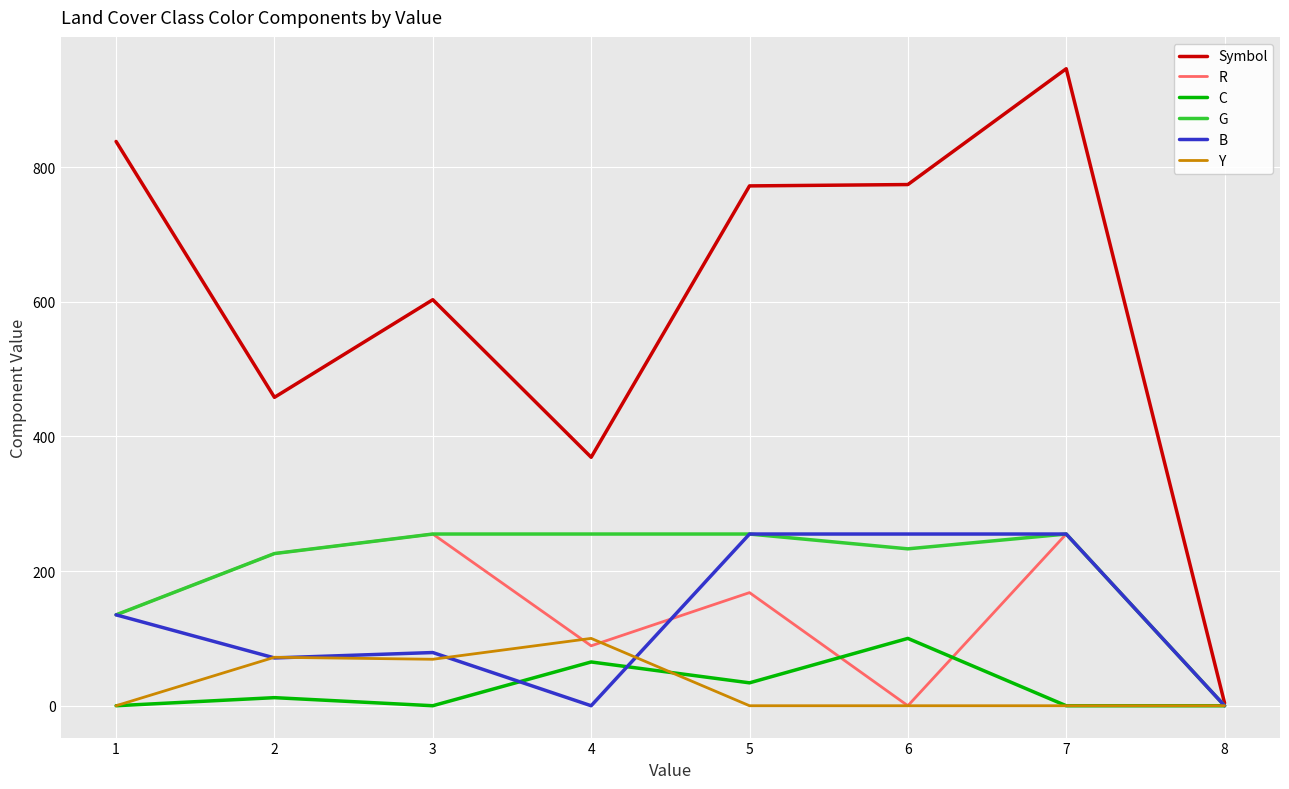

True or false: R has more than 1 interior local peaks.

True